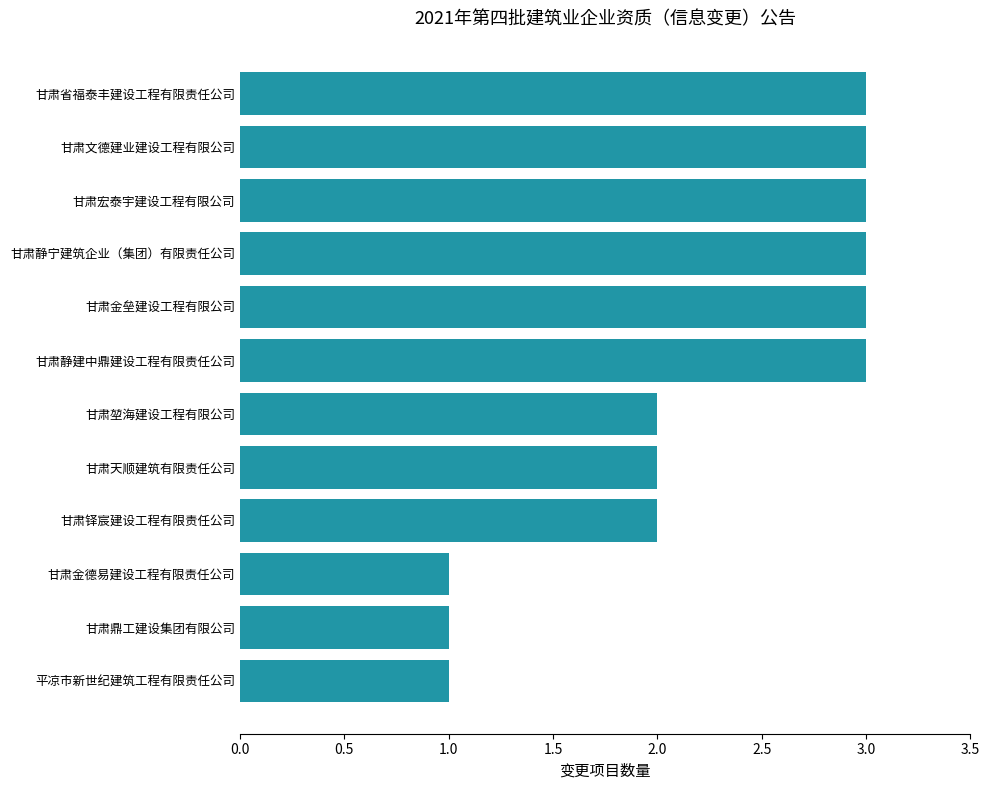

Reading top to bottom, list all the values displayed in this chart.

3	3	3	3	3	3	2	2	2	1	1	1